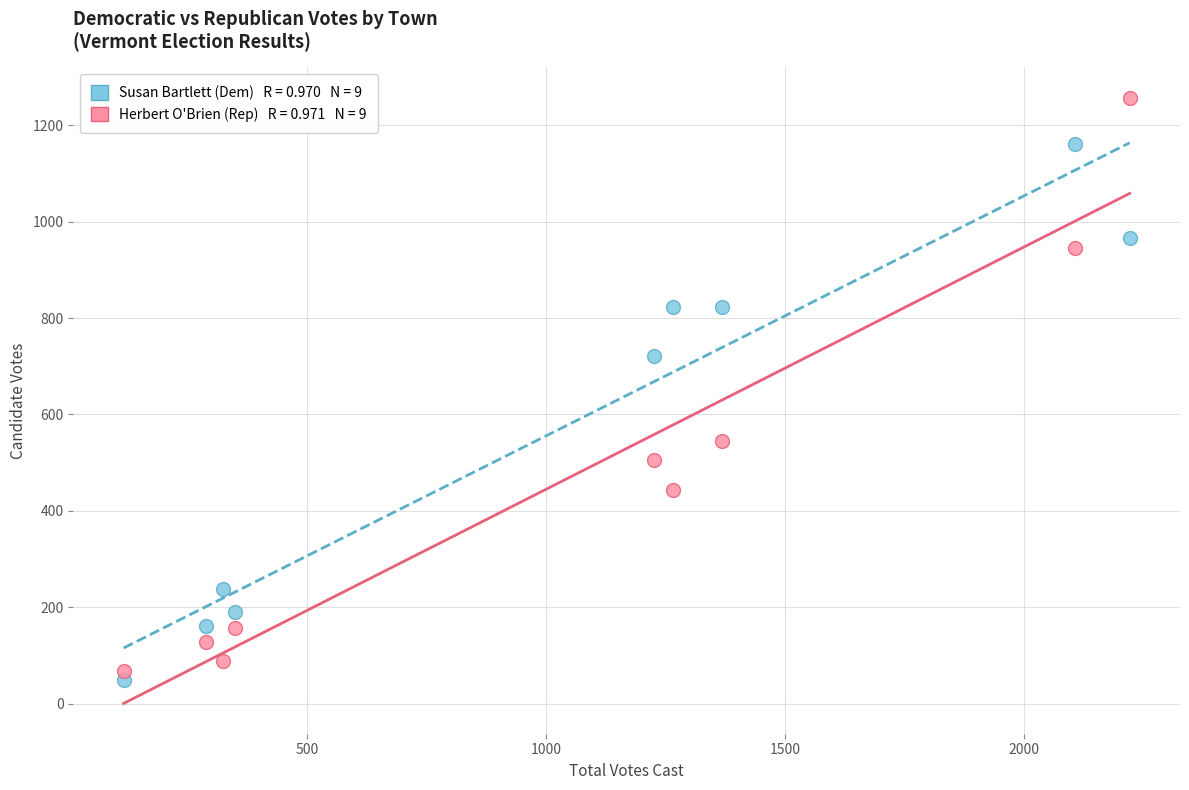

Across all data points, what is the range of X values (max minus min)?

2106